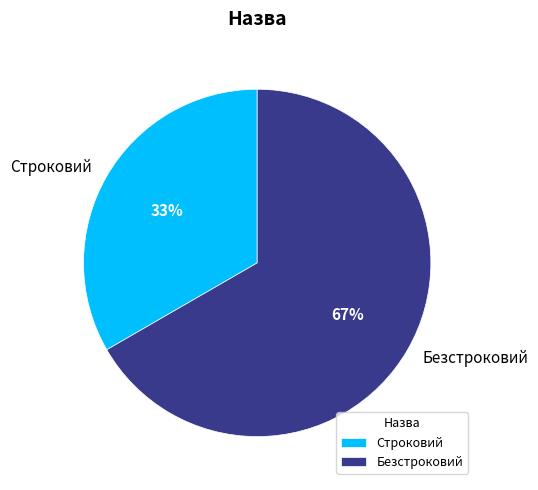

Which has a higher value, Безстроковий or Строковий?

Безстроковий